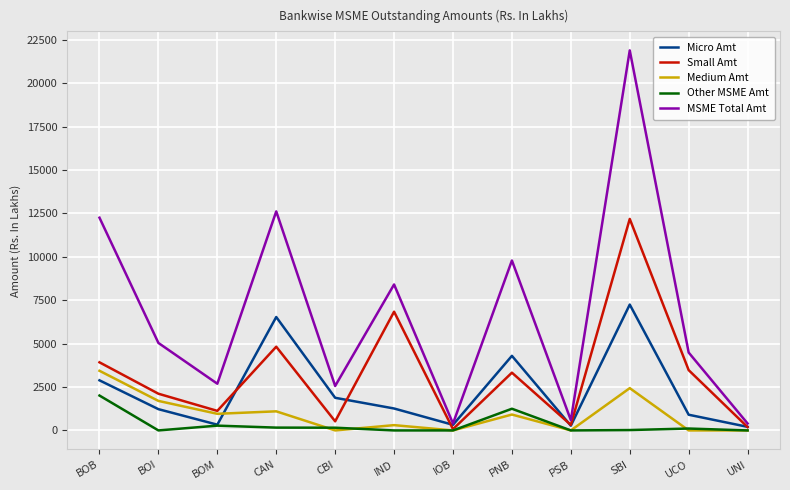

What is the total value across all series at BOI?

10078.0